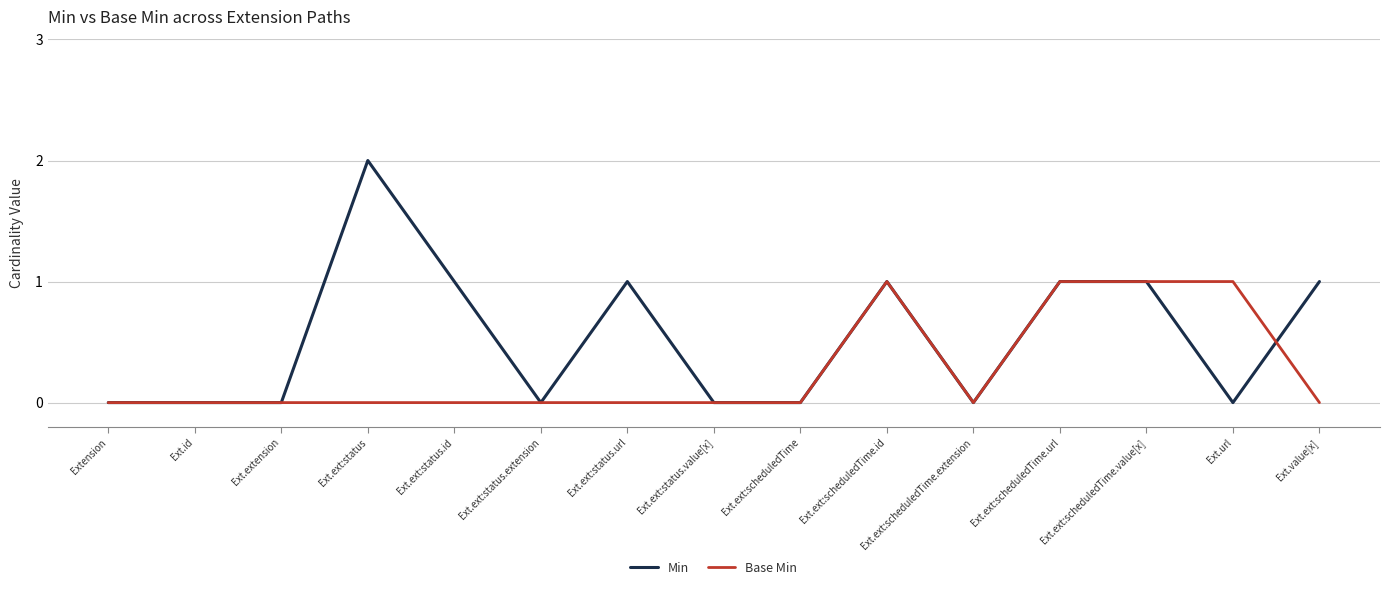

List the series in order of their overall mean, lowest first.

Base Min, Min